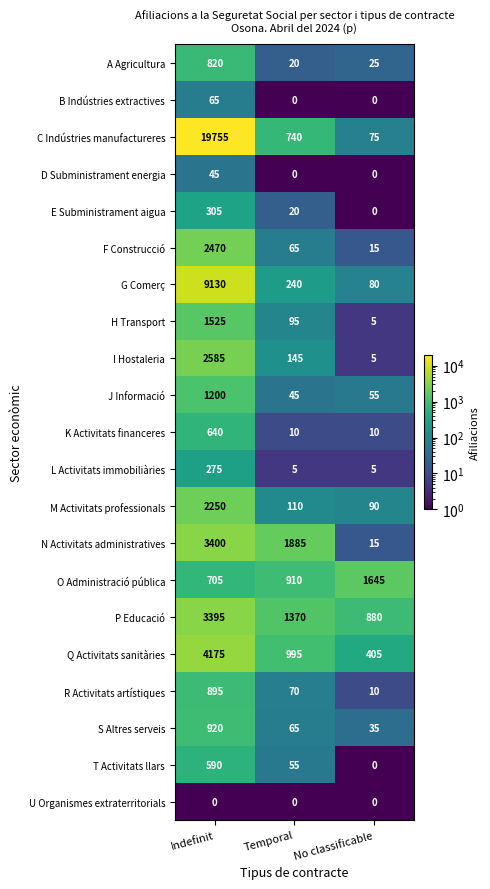

Rank the series by their maximum value, from highest to lowest.

C Indústries manufactureres, G Comerç, Q Activitats sanitàries, N Activitats administratives, P Educació, I Hostaleria, F Construcció, M Activitats professionals, O Administració pública, H Transport, J Informació, S Altres serveis, R Activitats artístiques, A Agricultura, K Activitats financeres, T Activitats llars, E Subministrament aigua, L Activitats immobiliàries, B Indústries extractives, D Subministrament energia, U Organismes extraterritorials